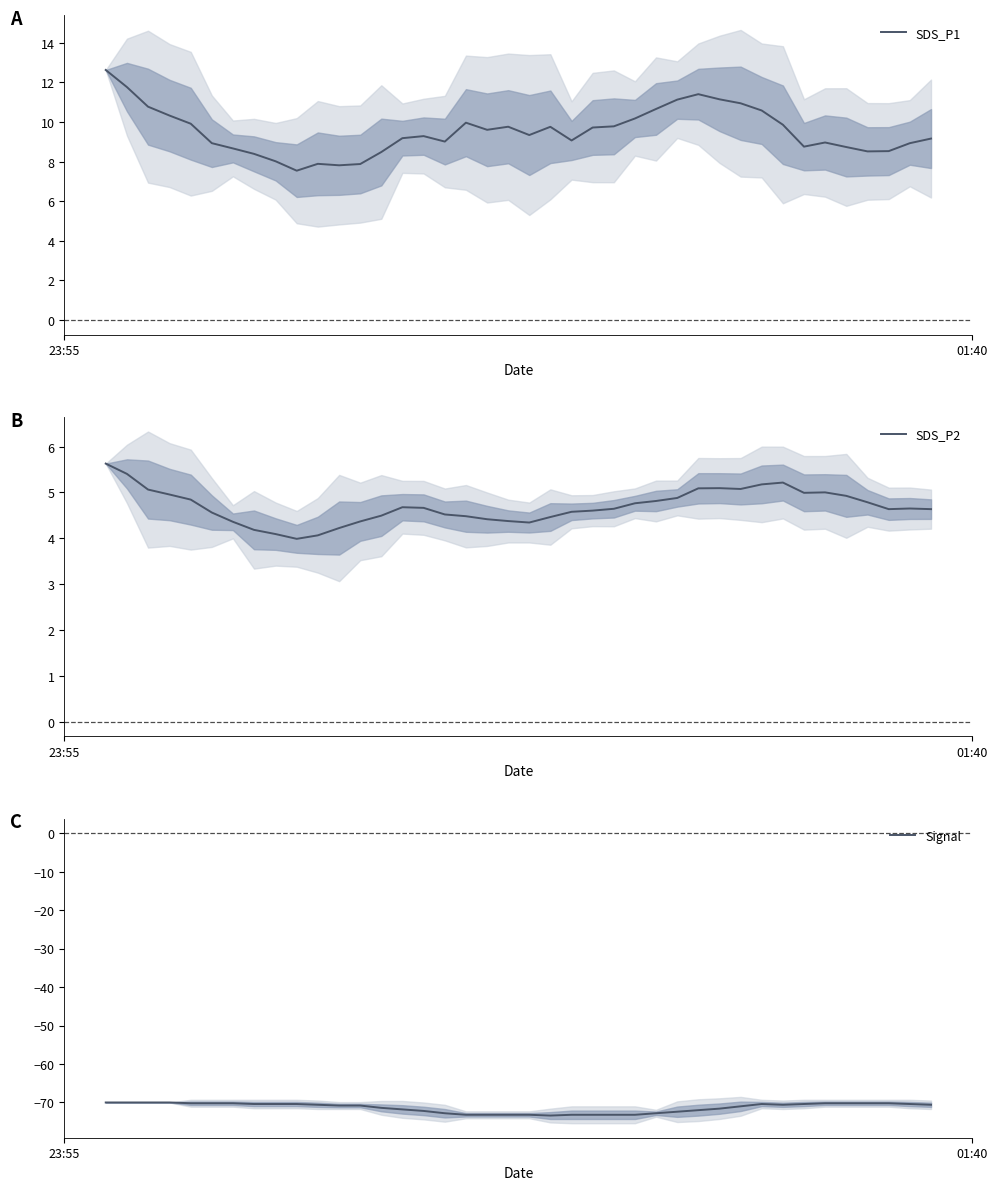

True or false: Signal and SDS_P1 intersect in this chart.

False